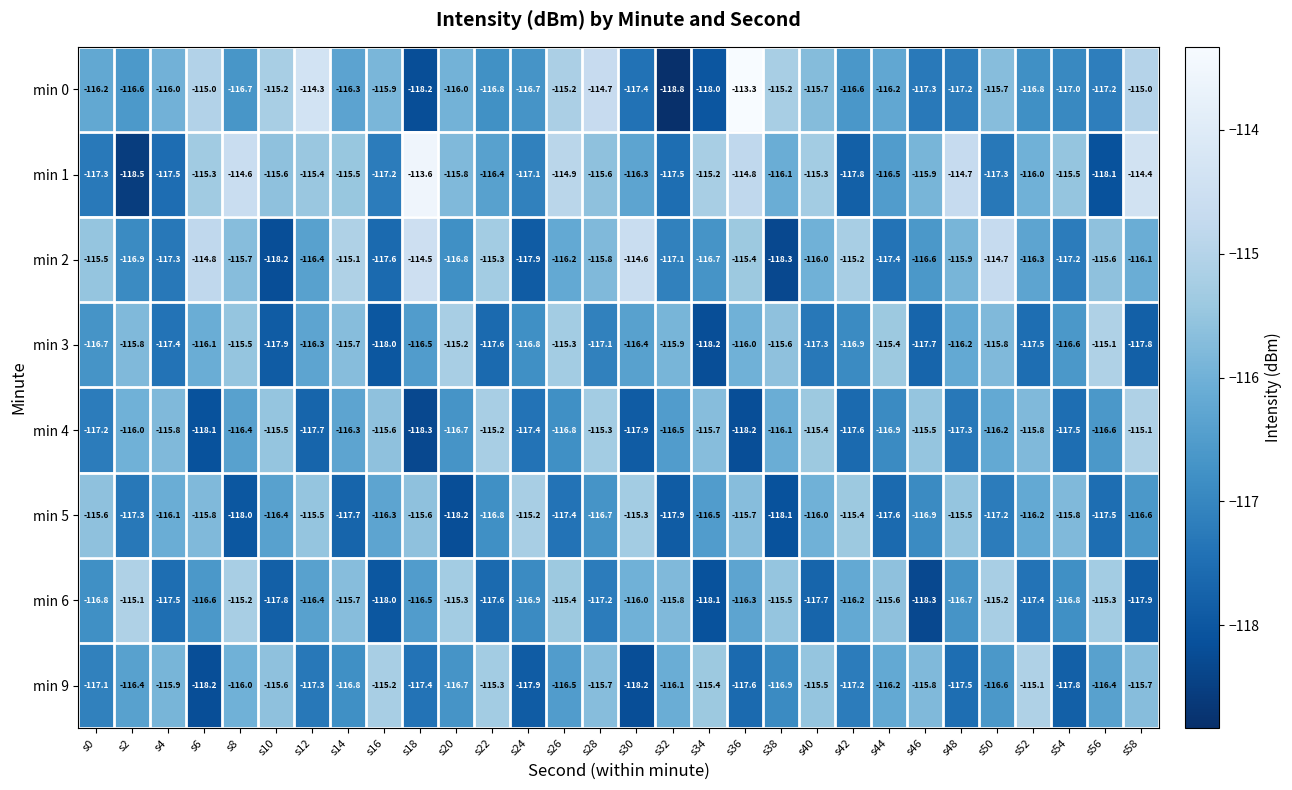

At s46, list the series in order from smallest to largest.

min 6, min 3, min 0, min 5, min 2, min 1, min 9, min 4